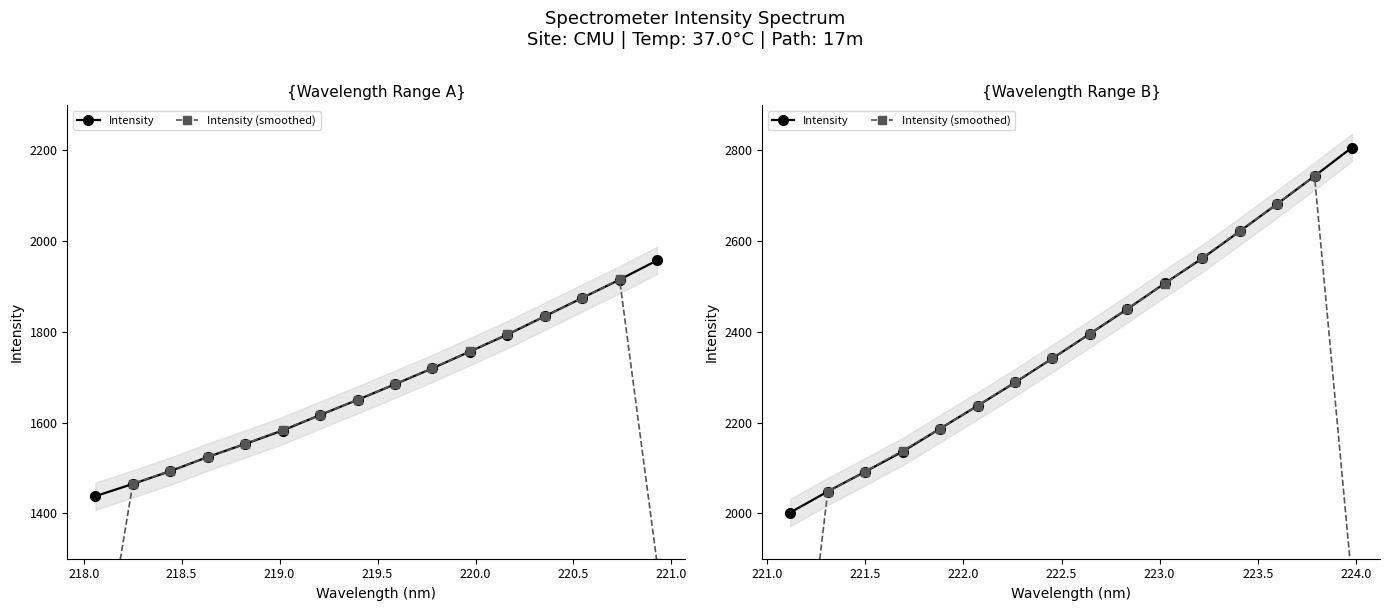

True or false: Intensity has more than 2 interior local peaks.

False